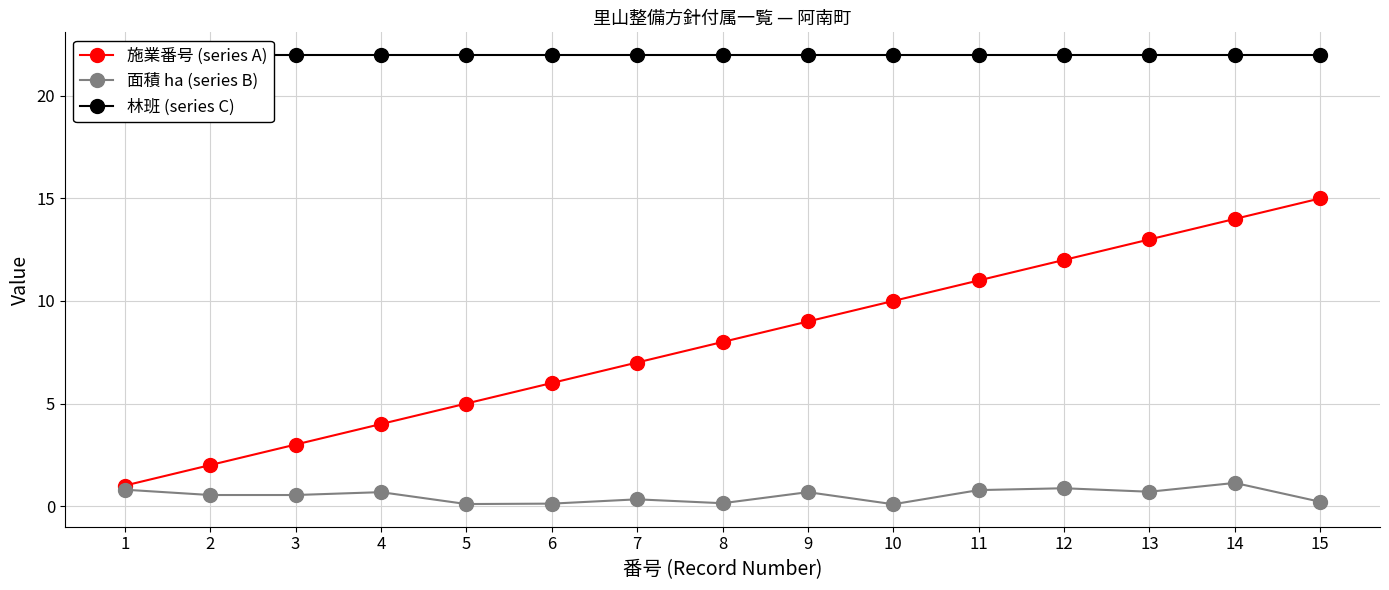

How many distinct data groups are displayed?

3